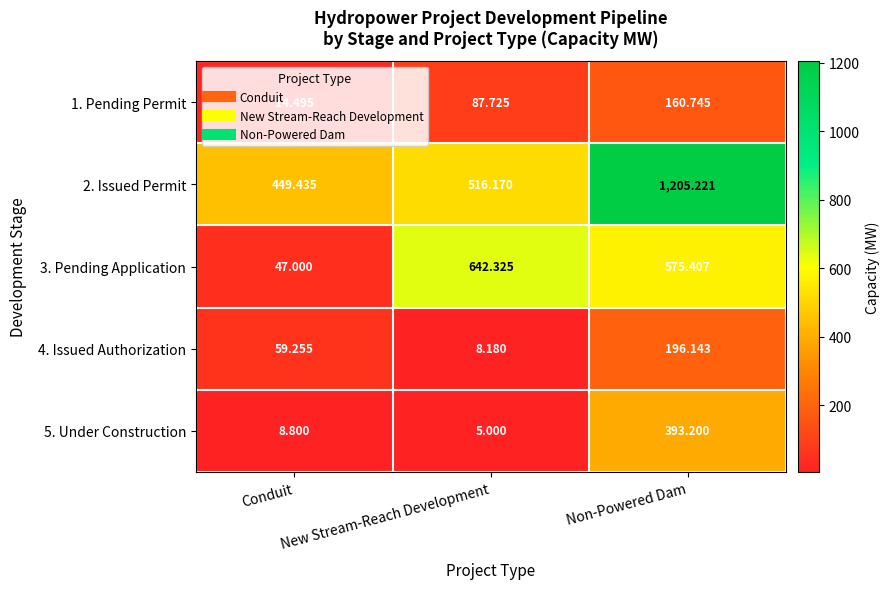

What is the smallest value displayed?

5.0